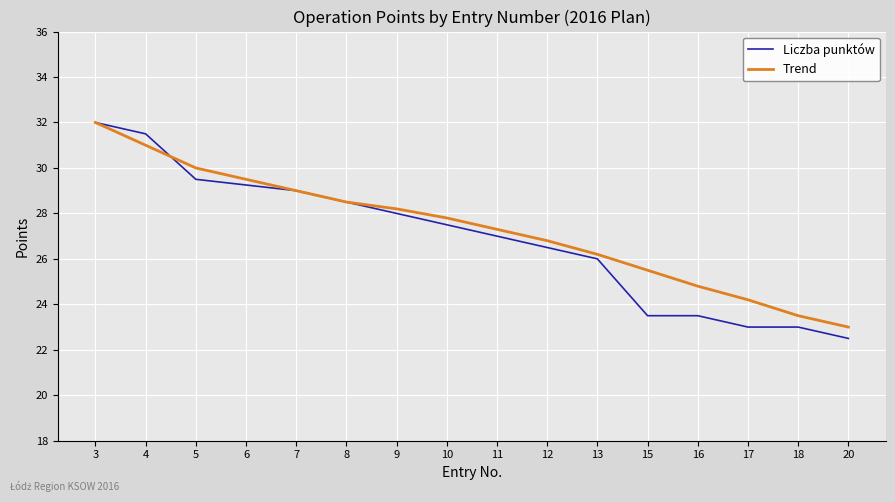

Is the value of Liczba punktów at 7 greater than the value of Trend at 12?

Yes